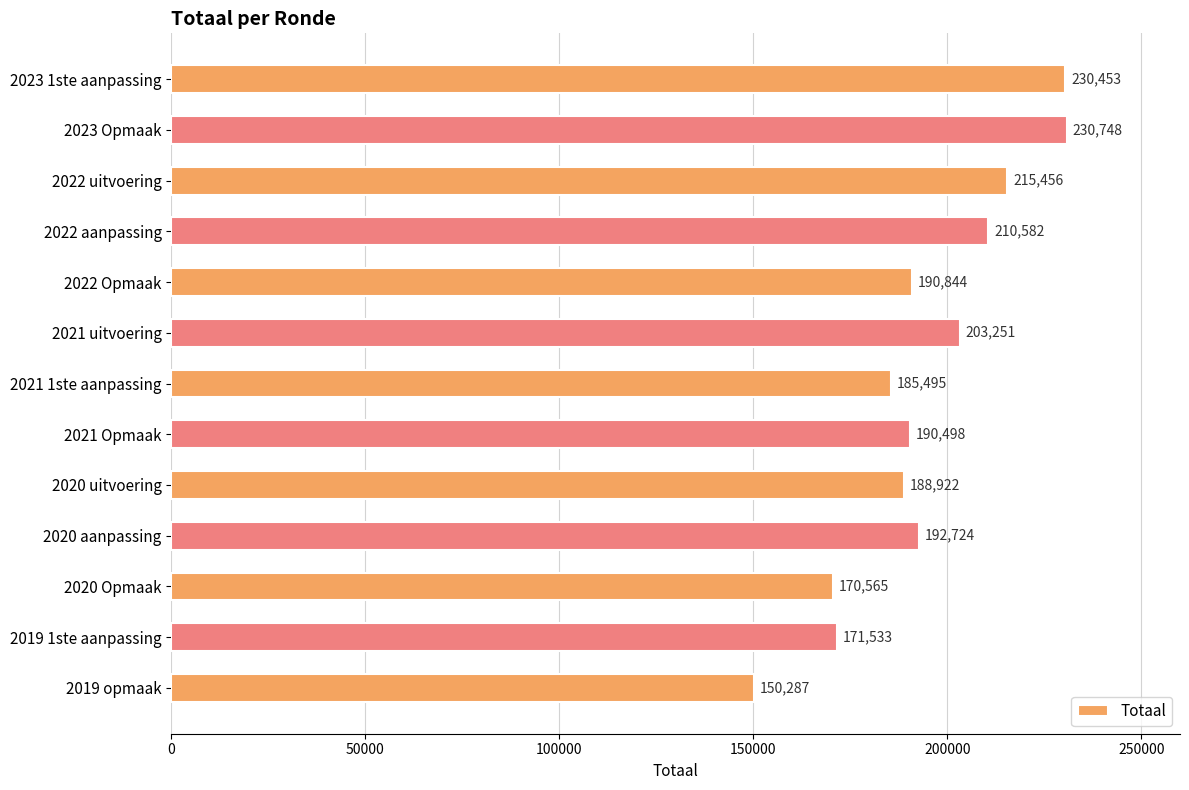

Does the chart contain stacked bars?

No